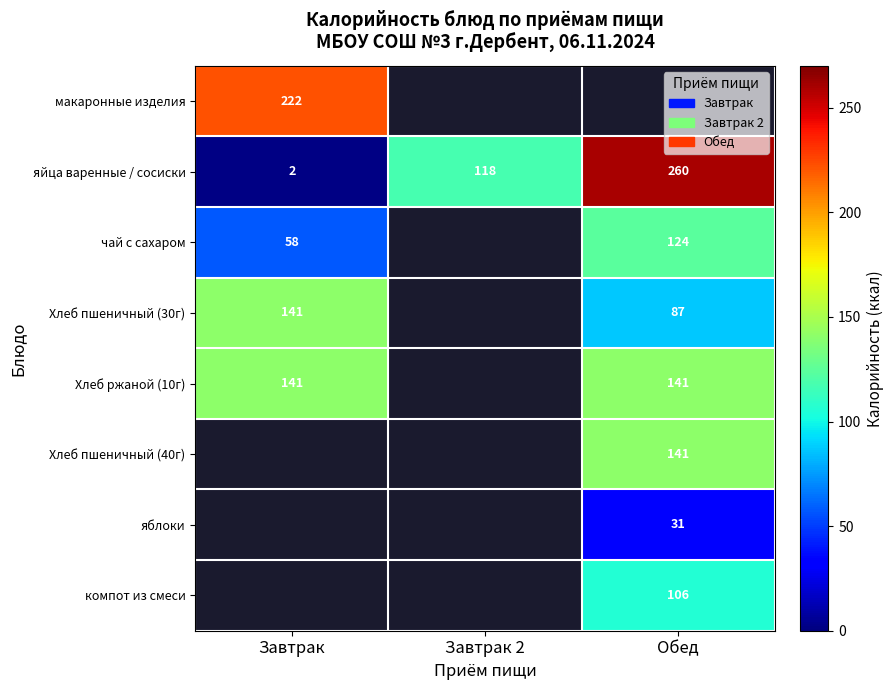

What is the sum of the чай с сахаром values at Завтрак and Обед?

182